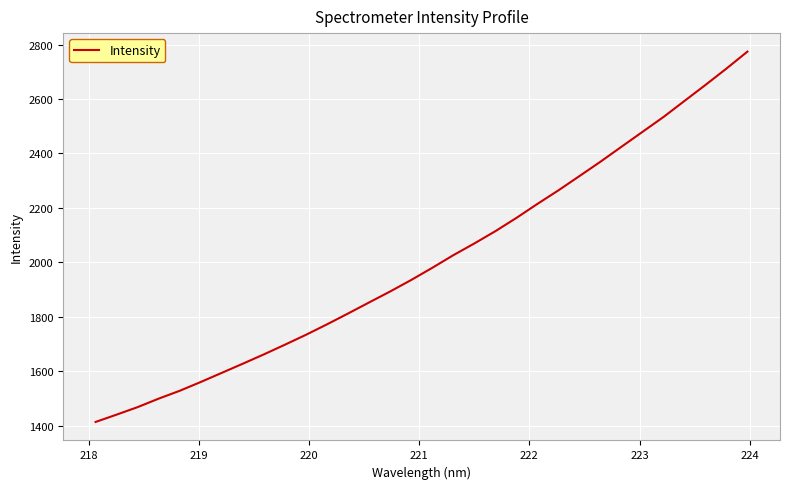

What is the maximum value shown in the chart?

2774.4